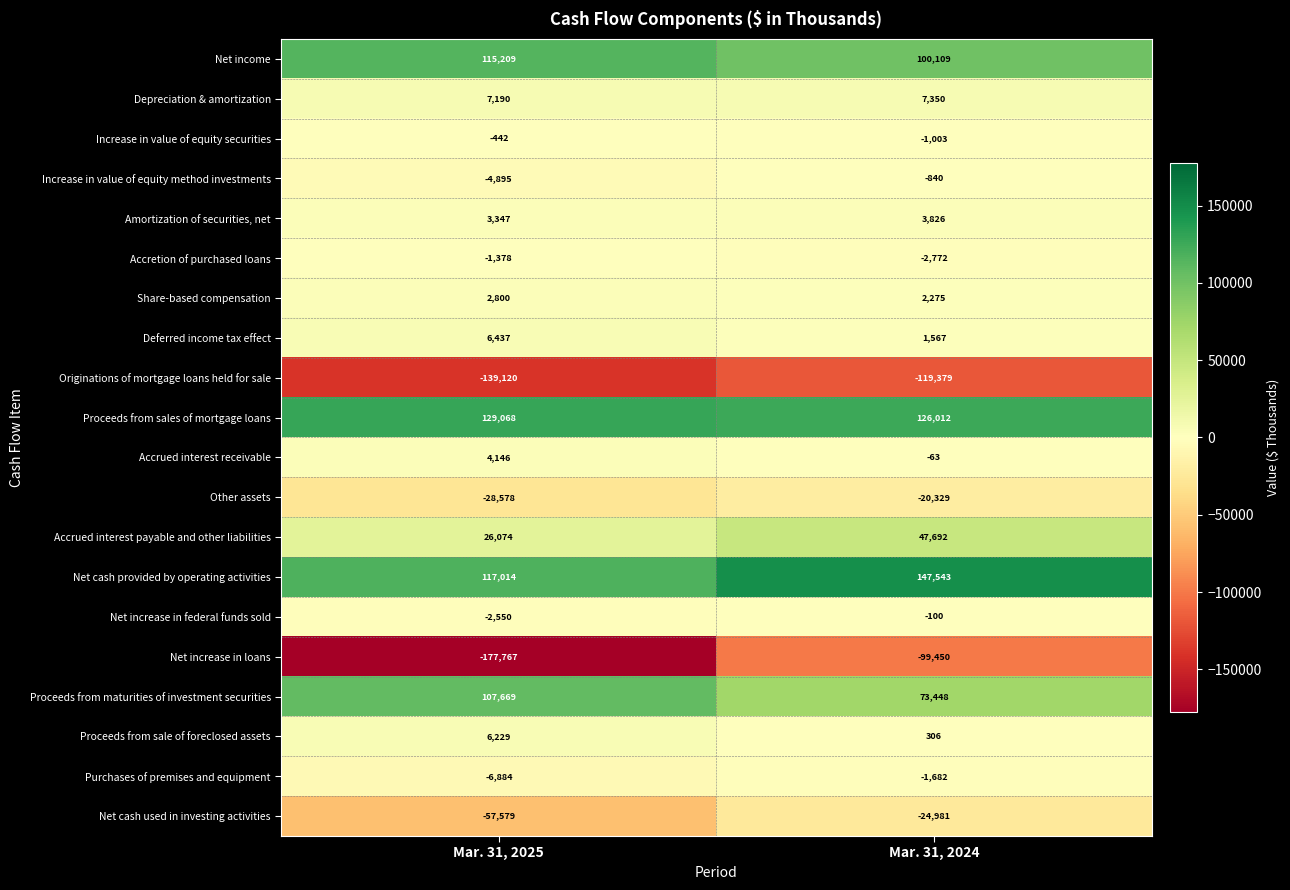

What is the difference between the Net increase in loans values at Mar. 31, 2024 and Mar. 31, 2025?

78317